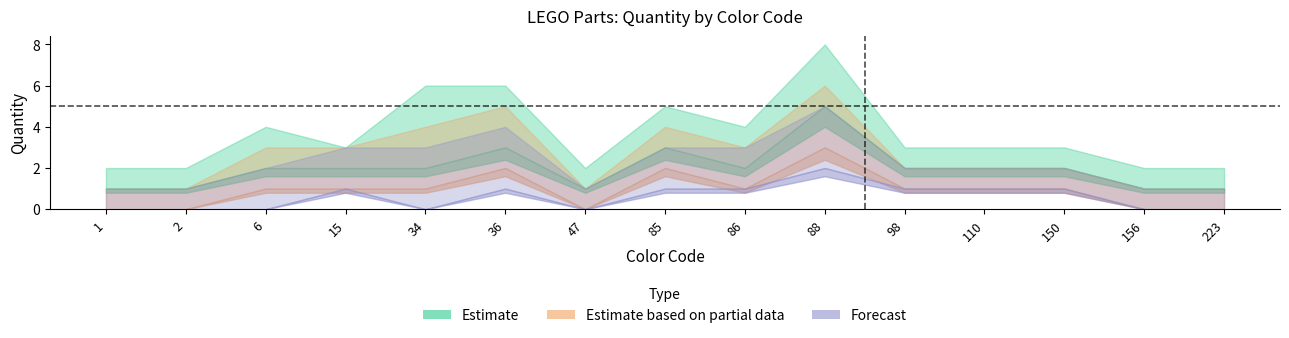

What is the value of the Partial_upper point at the 5th from the left?

4